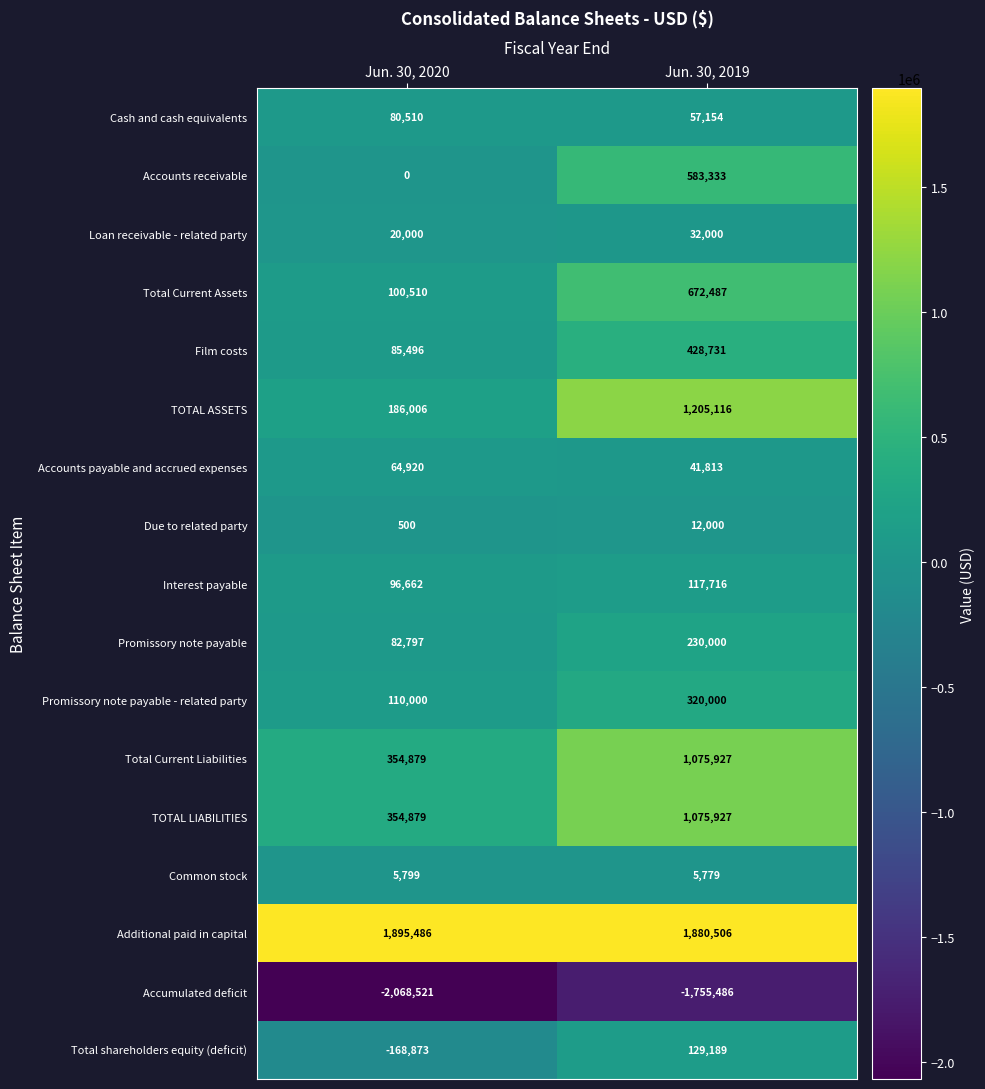

What is the total value across all series at Jun. 30, 2020?

1201050